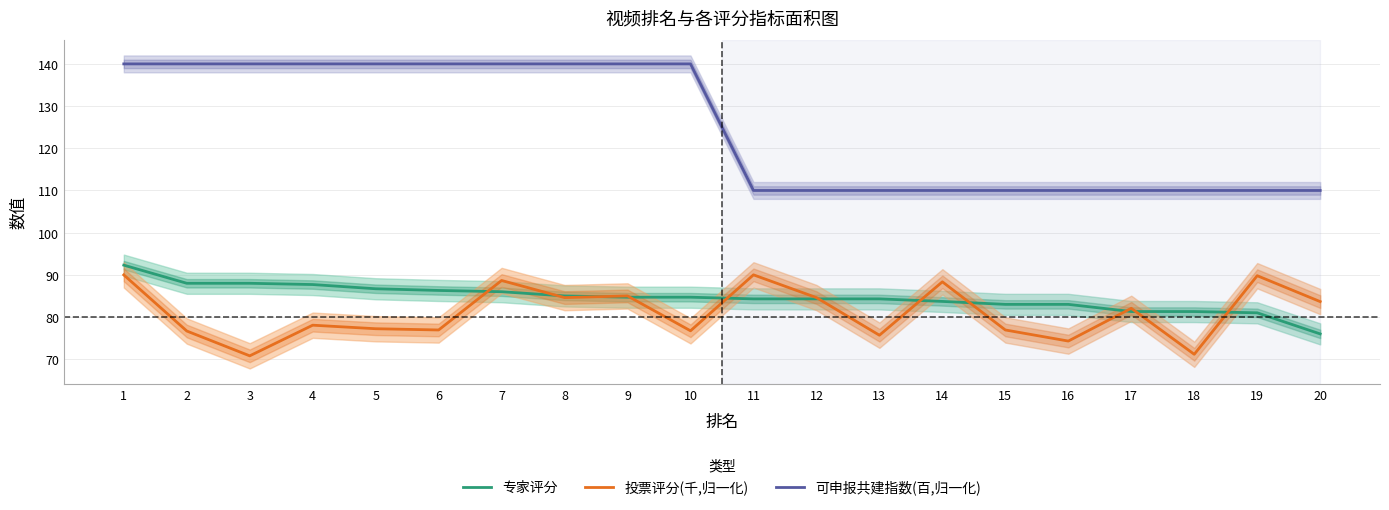

True or false: 可申报共建指数(百,归一化) and 专家评分 cross at least once.

False